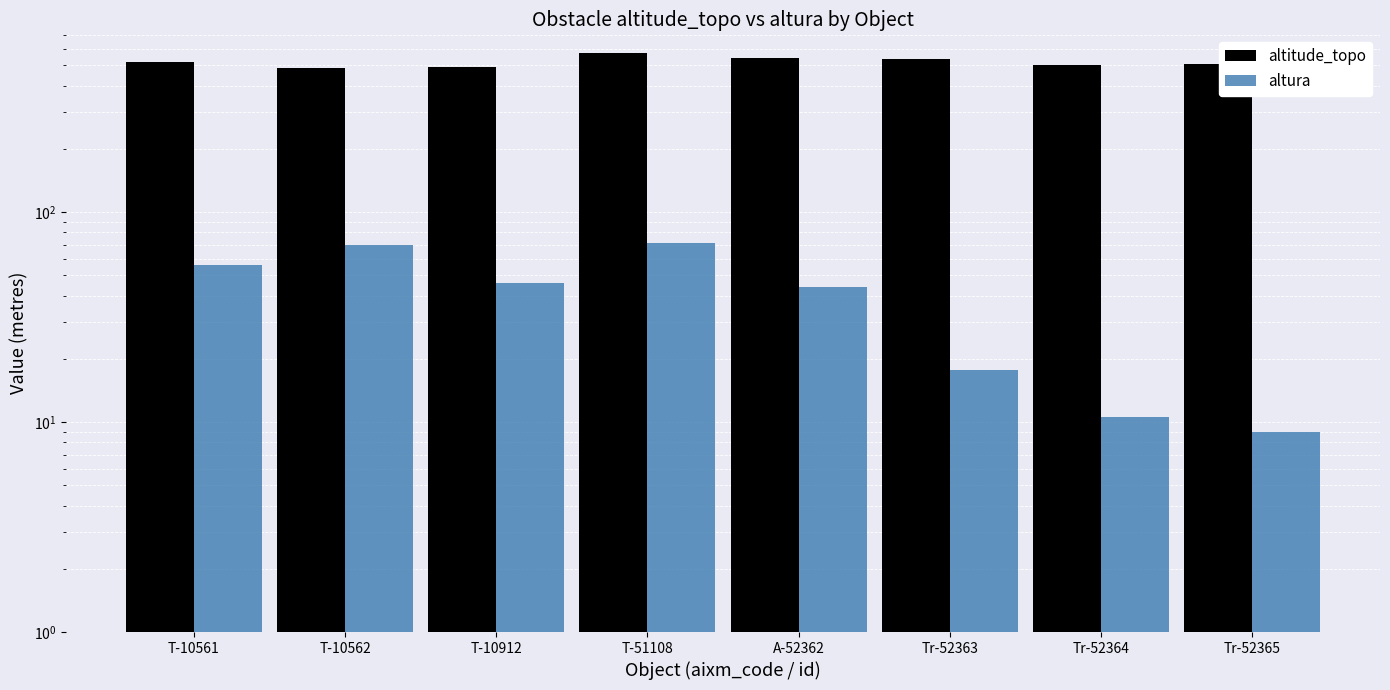

The altitude_topo series shows 898.5 at Tr-52365. True or false?

False